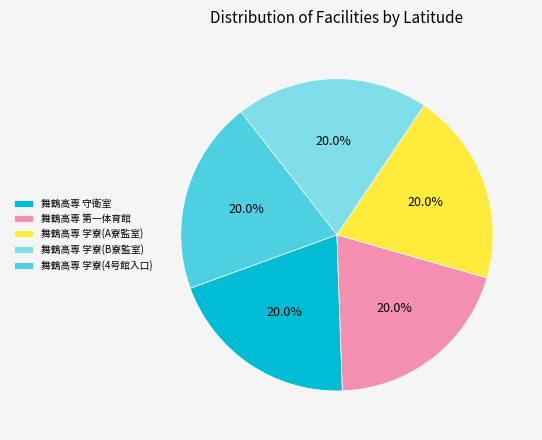

Do 舞鶴高専 第一体育館 and 舞鶴高専 学寮(B寮監室) together represent more than half of the pie?

No